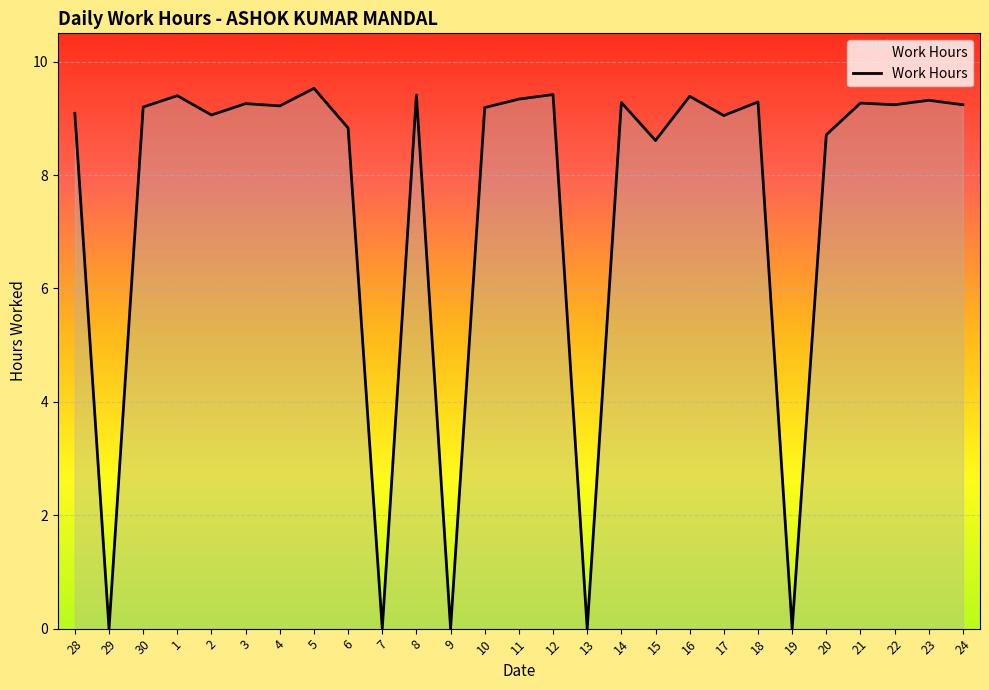

At which label does the data first exceed 9?

28